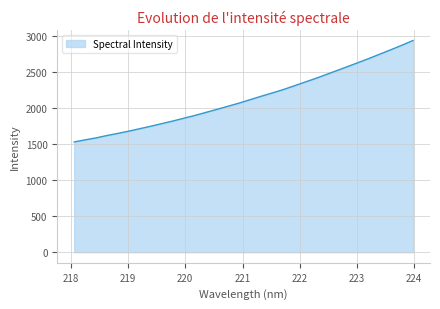

What is the difference between the maximum and minimum values?

1409.7